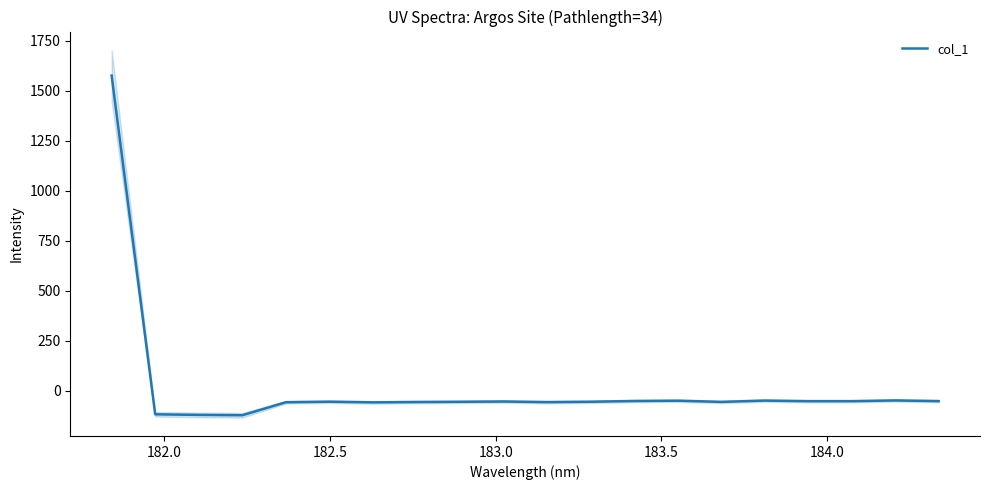

How many interior local peaks (higher than both neighbors) does the data have?

5